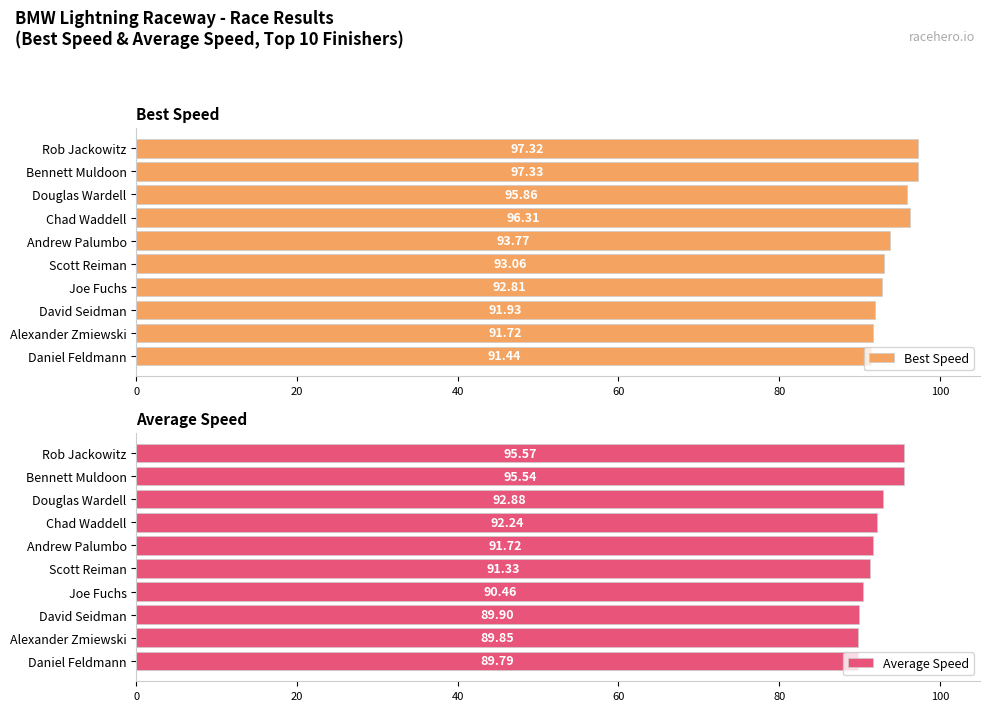

What is the lowest value of the Best Speed series?

91.4